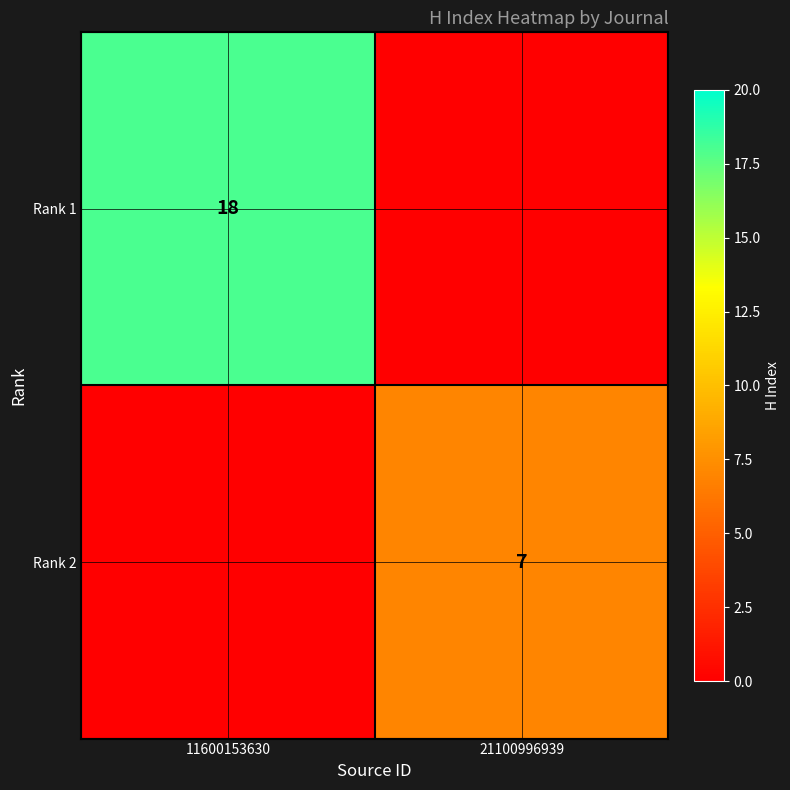

Is the value of Rank 1 at 11600153630 greater than the value of Rank 2 at 21100996939?

Yes